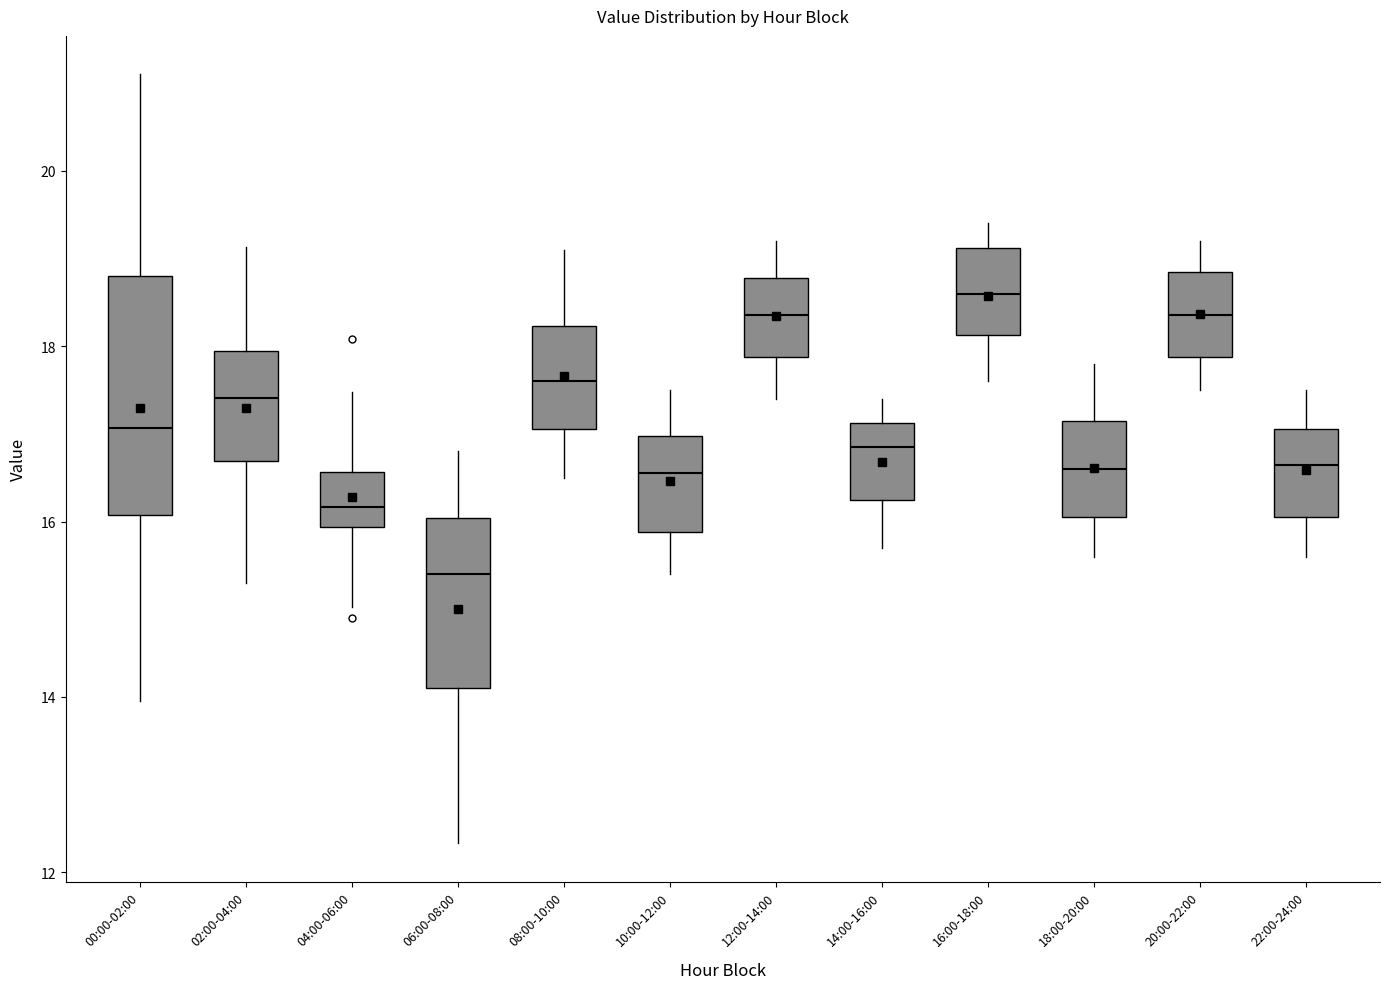

Comparing the boxes themselves (not the whiskers), which one is the tallest?

00:00-02:00